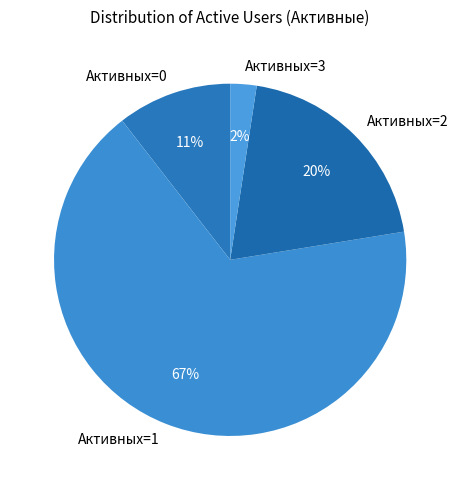

Is it true that Активных=0 is 20% of the pie?

False